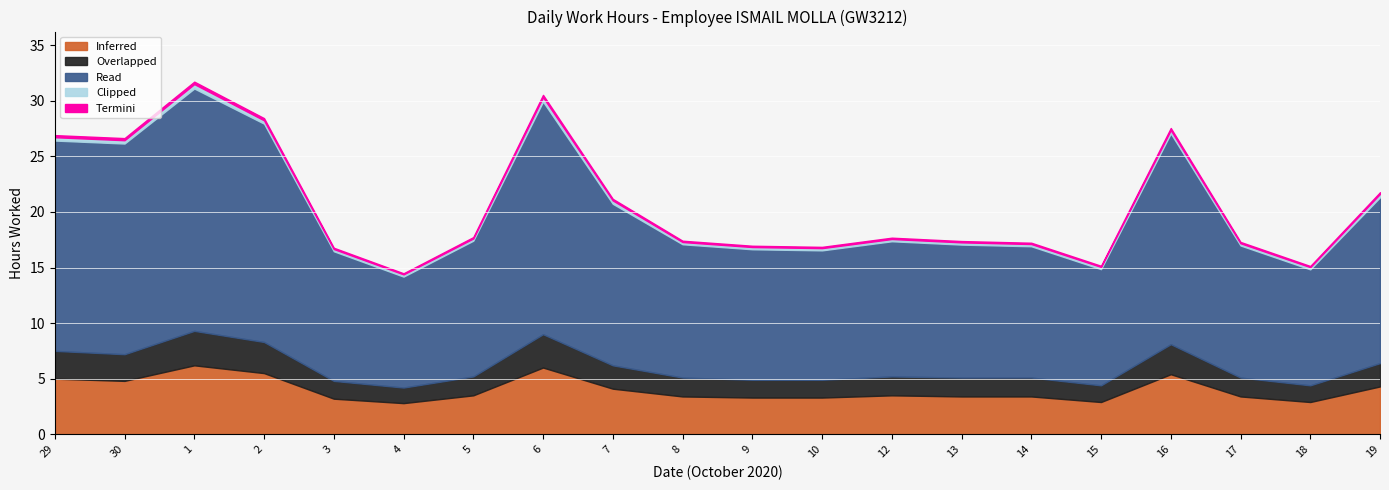

What is the smallest value displayed?

0.2